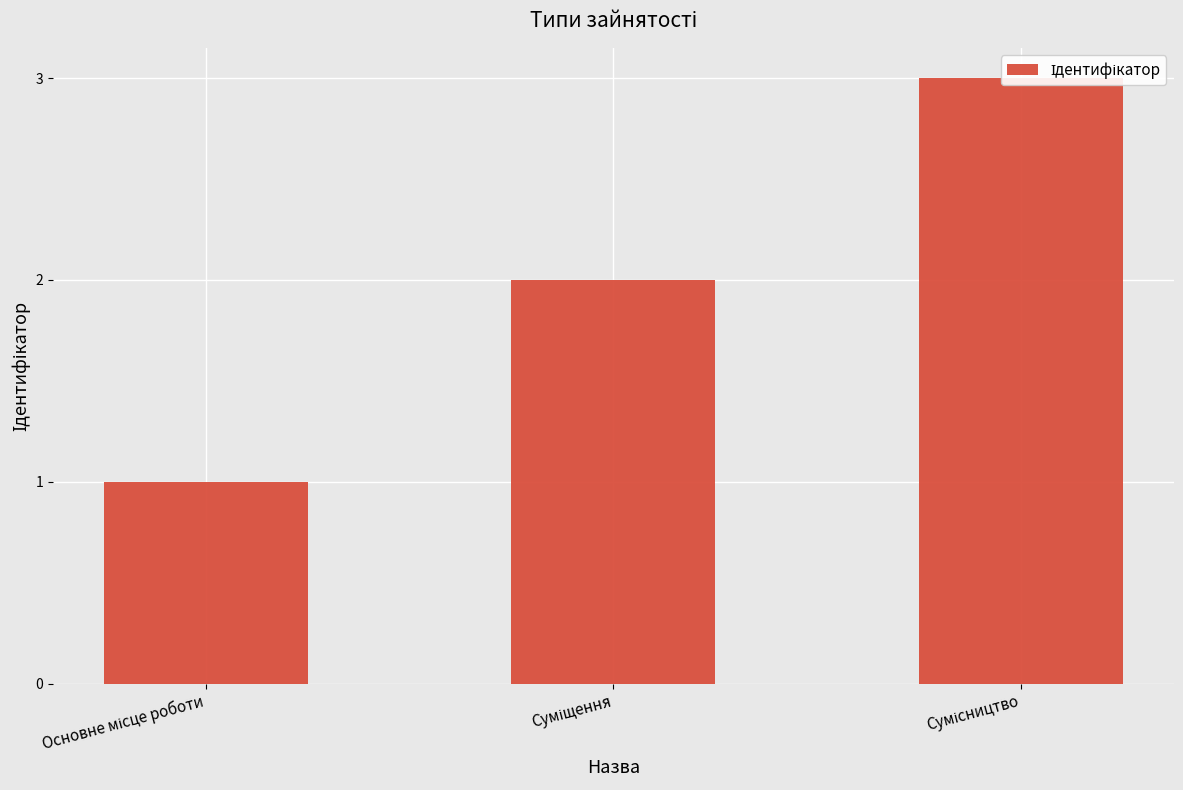

Where is the data nearest to the value 2?

Суміщення